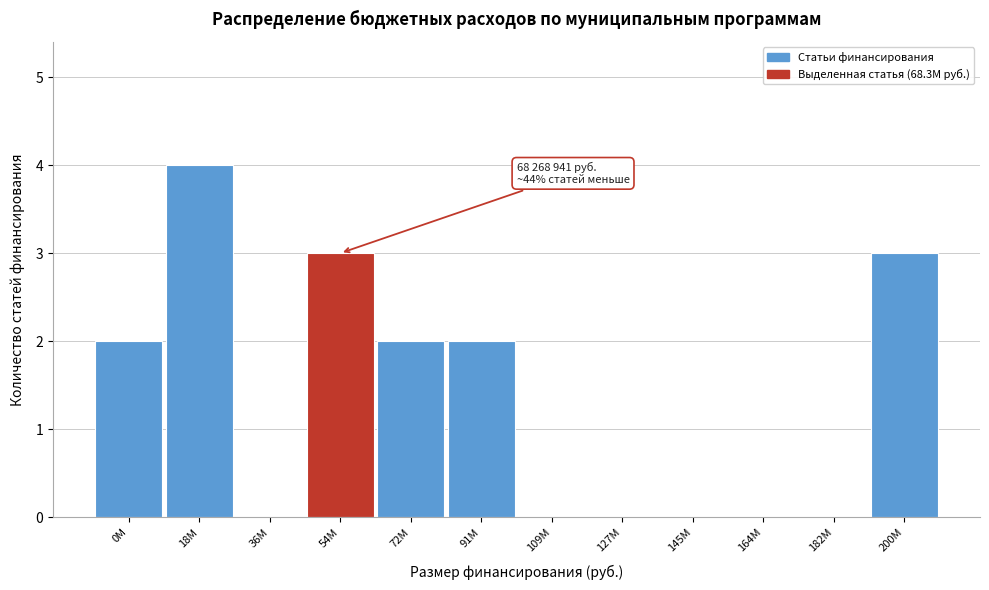

Reading left to right, list all the values displayed in this chart.

0M=2	18M=4	36M=0	54M=3	72M=2	91M=2	109M=0	127M=0	145M=0	164M=0	182M=0	200M=3